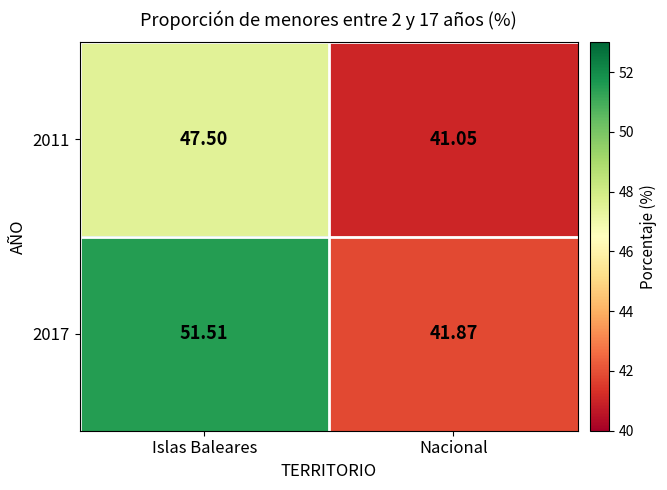

At Nacional, list the series in order from smallest to largest.

2011, 2017